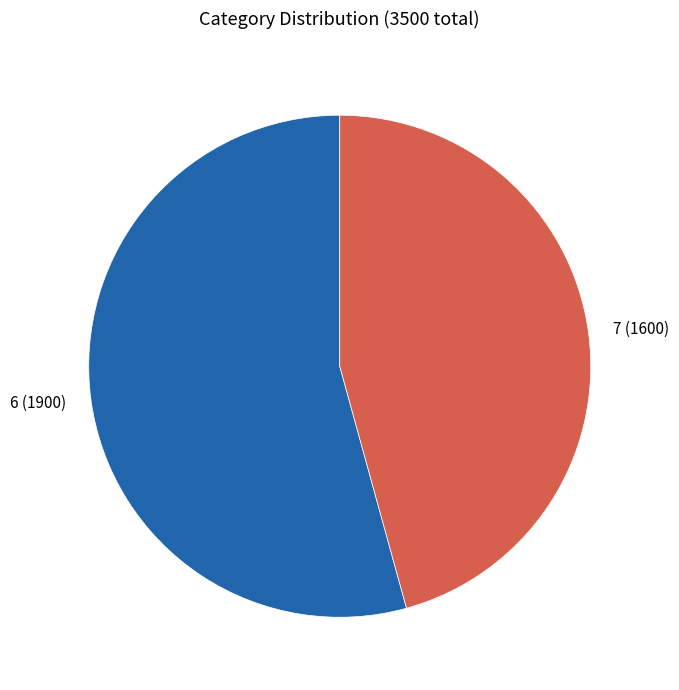

The 6 slice represents 54% of the pie. True or false?

True